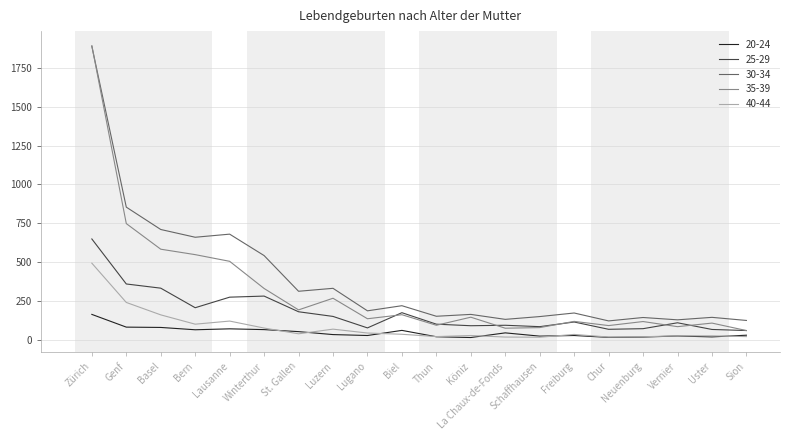

True or false: 40-44 has a value of 26 at Köniz.

True